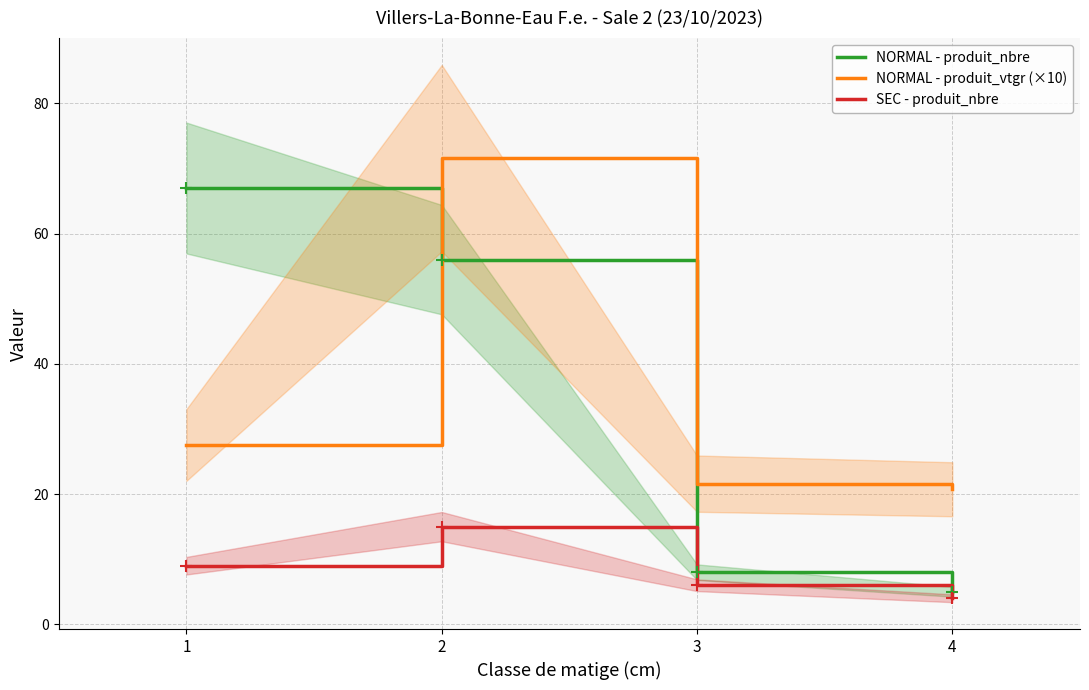

Rank the series by their maximum value, from highest to lowest.

NORMAL - produit_vtgr (×10), NORMAL - produit_nbre, SEC - produit_nbre